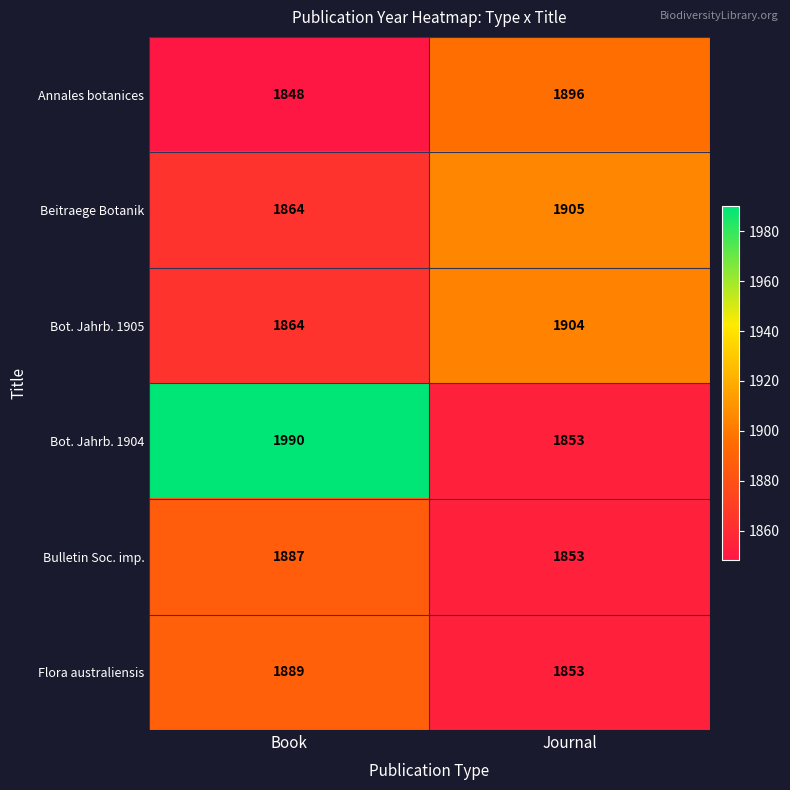

Reading left to right, what are all the values shown in this chart?

Annales botanices: Book=1848	Journal=1896
Beitraege Botanik: Book=1864	Journal=1905
Bot. Jahrb. 1905: Book=1864	Journal=1904
Bot. Jahrb. 1904: Book=1990	Journal=1853
Bulletin Soc. imp.: Book=1887	Journal=1853
Flora australiensis: Book=1889	Journal=1853